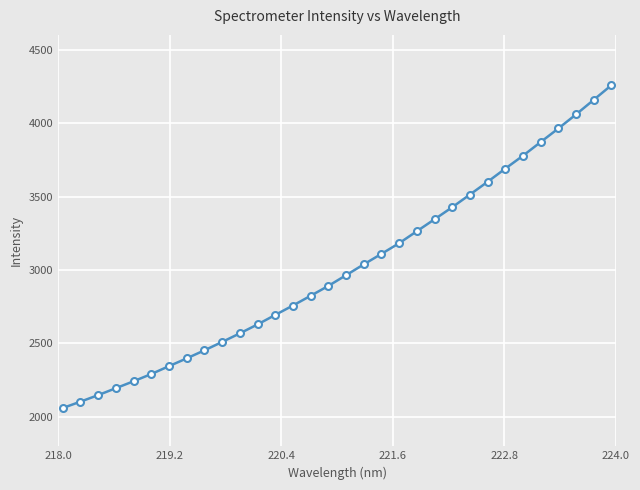

What is the greatest value displayed?

4257.4